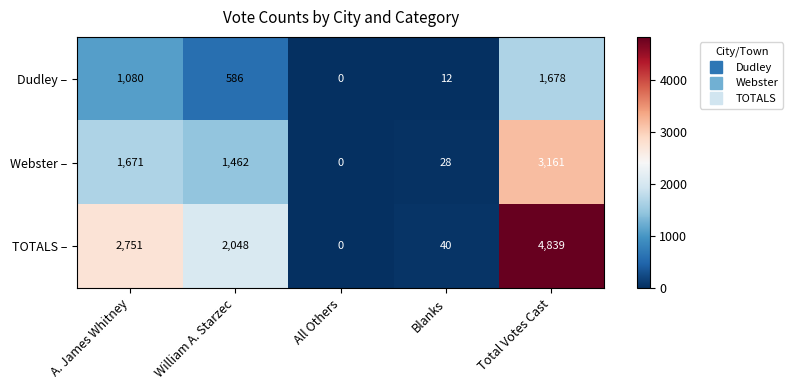

What is the spread (max minus min) of values at Total Votes Cast?

3161